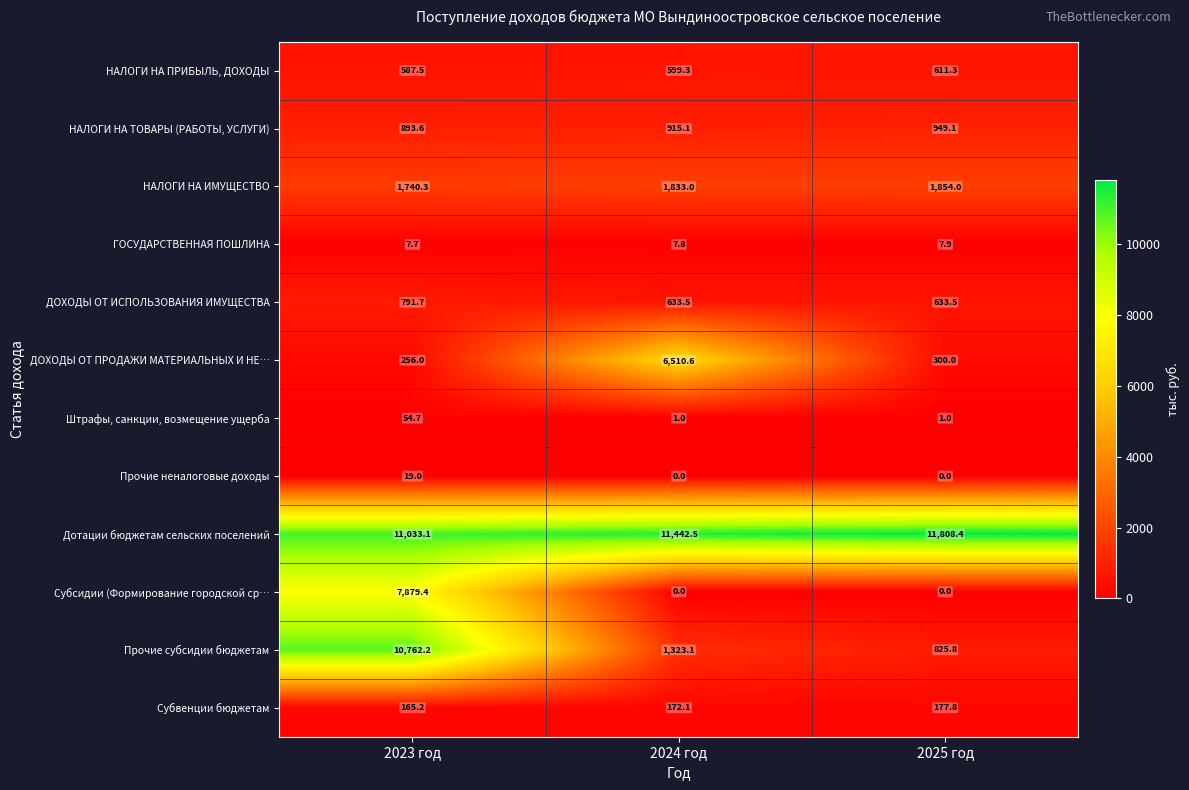

What is the difference between the highest and lowest values at 2025 год?

11808.4